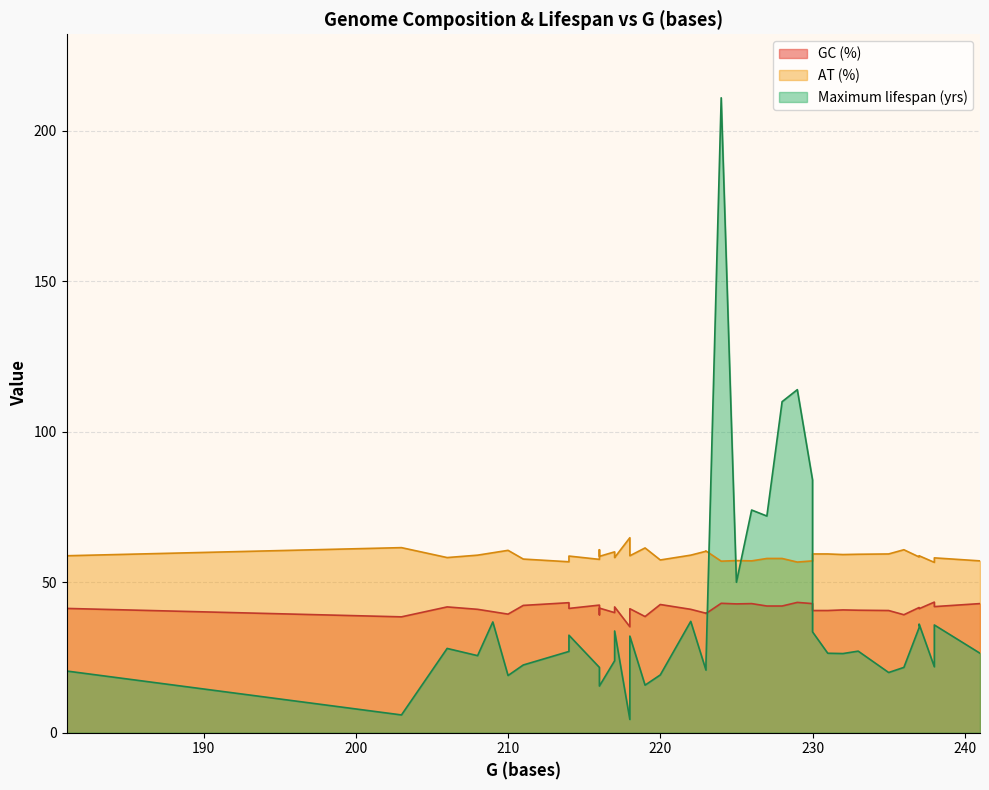

What is the sum of all GC (%) values?

1645.3